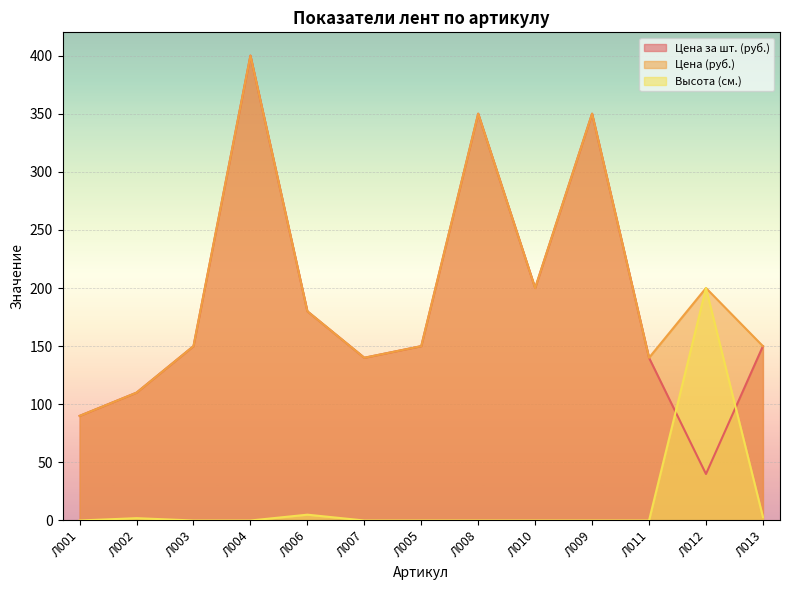

What is the spread (max minus min) of values at Л011?

140